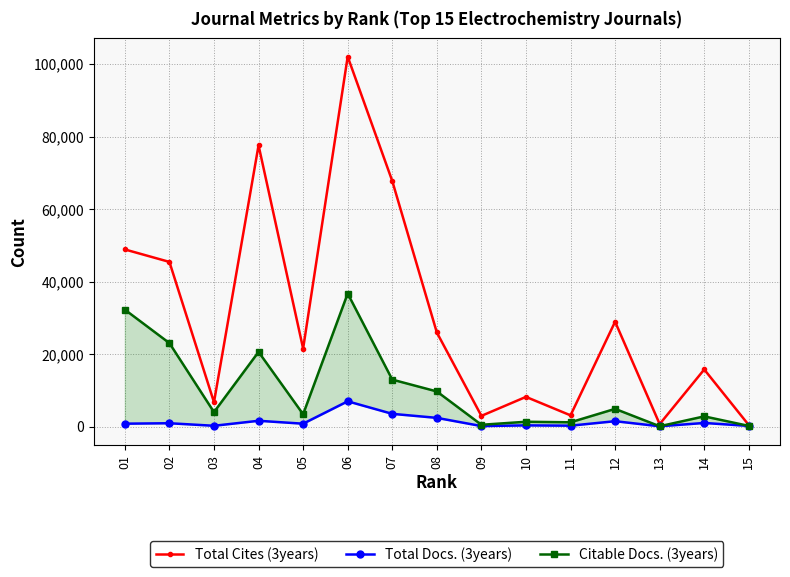

What is the minimum value for Citable Docs. (3years)?

120